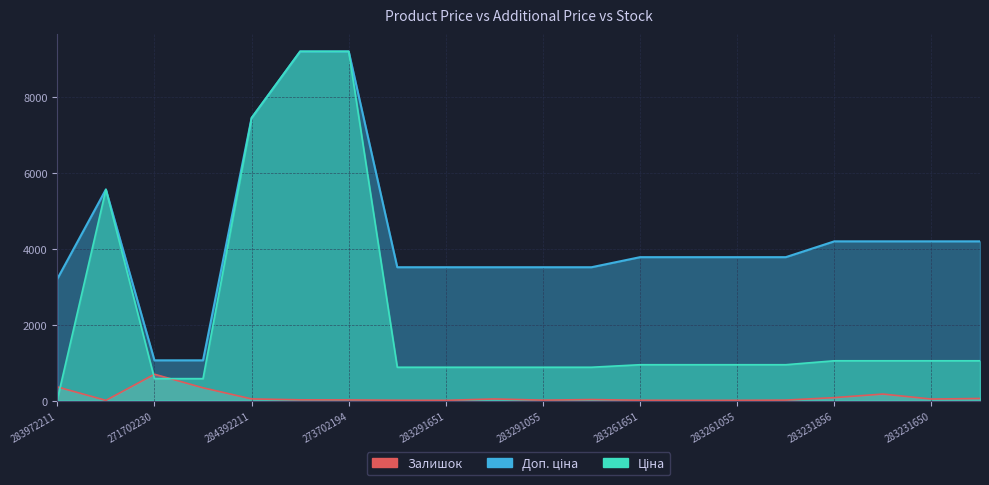

What are all the series names shown in the legend?

Ціна, Доп. ціна, Залишок